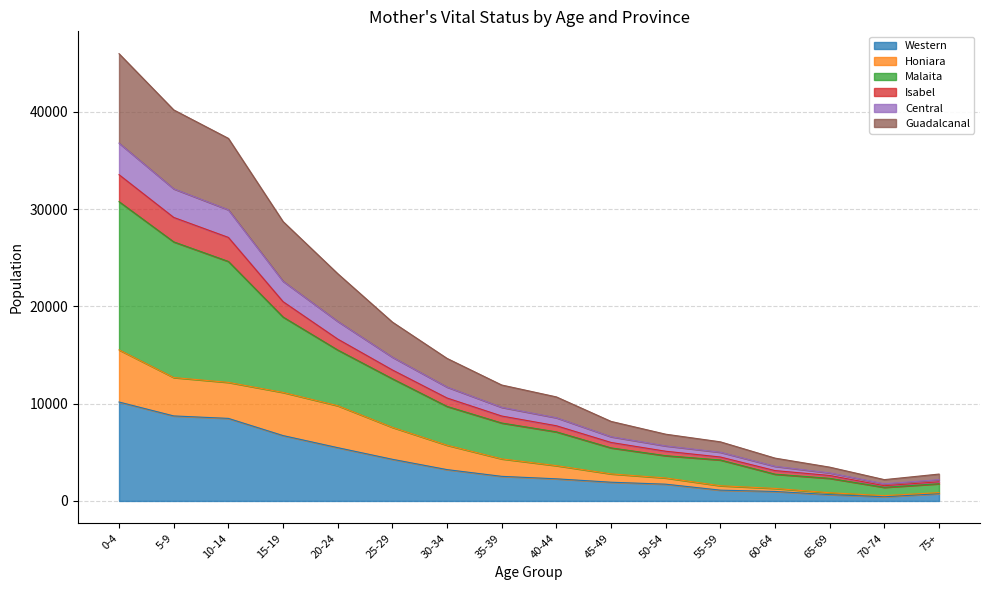

Which category has the highest value in the Western series?

0-4